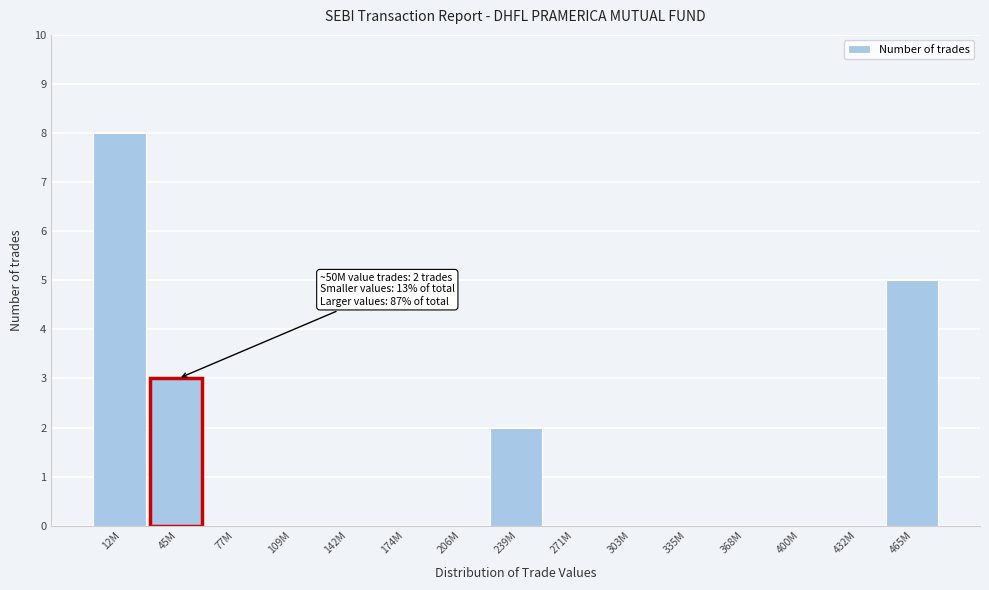

Reading left to right, extract all data points from this chart.

12M=8	45M=3	77M=0	109M=0	142M=0	174M=0	206M=0	239M=2	271M=0	303M=0	335M=0	368M=0	400M=0	432M=0	465M=5